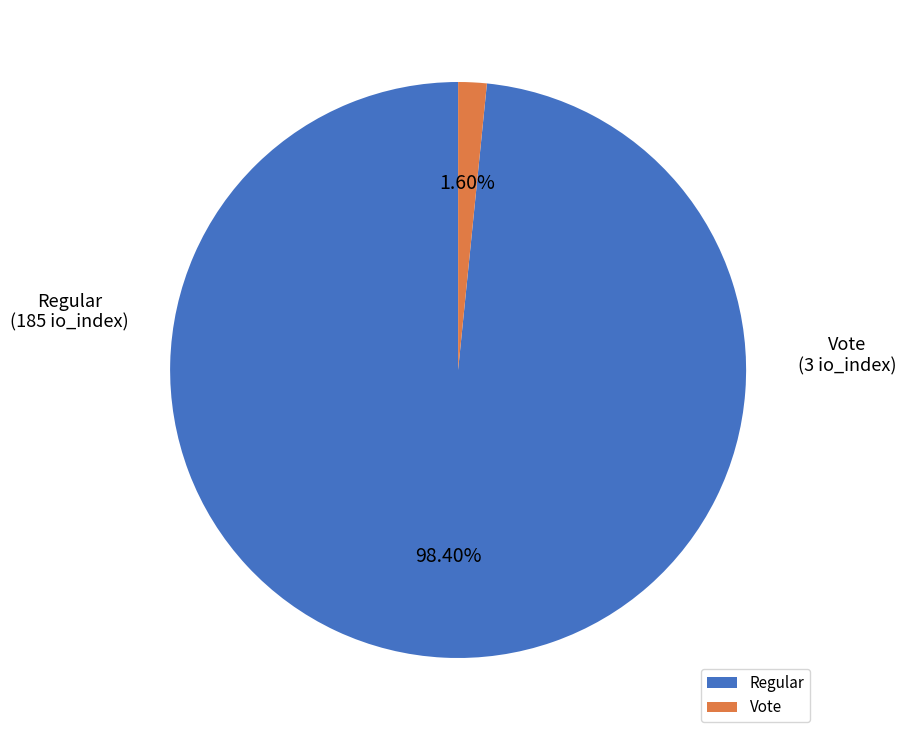

Is there a majority slice in this chart?

Yes